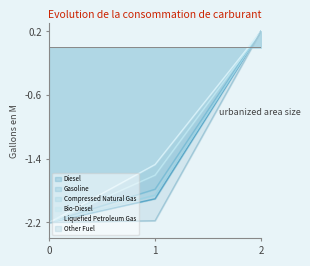

Reading left to right, transcribe all the data shown in this chart.

Diesel: -2.2	-1.9	0.2
Gasoline: -2.2	-1.8	0.2
Compressed Natural Gas: -2.2	-1.9	0.2
Bio-Diesel: -2.2	-1.6	0.2
Liquefied Petroleum Gas: -2.2	-1.5	0.2
Other Fuel: -2.2	-2.2	0.2